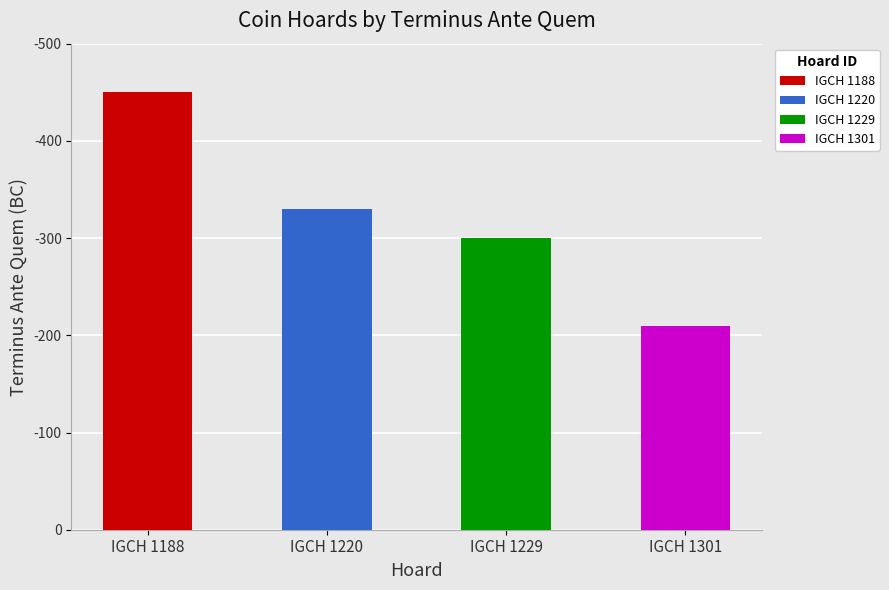

How many bars are there in total?

4